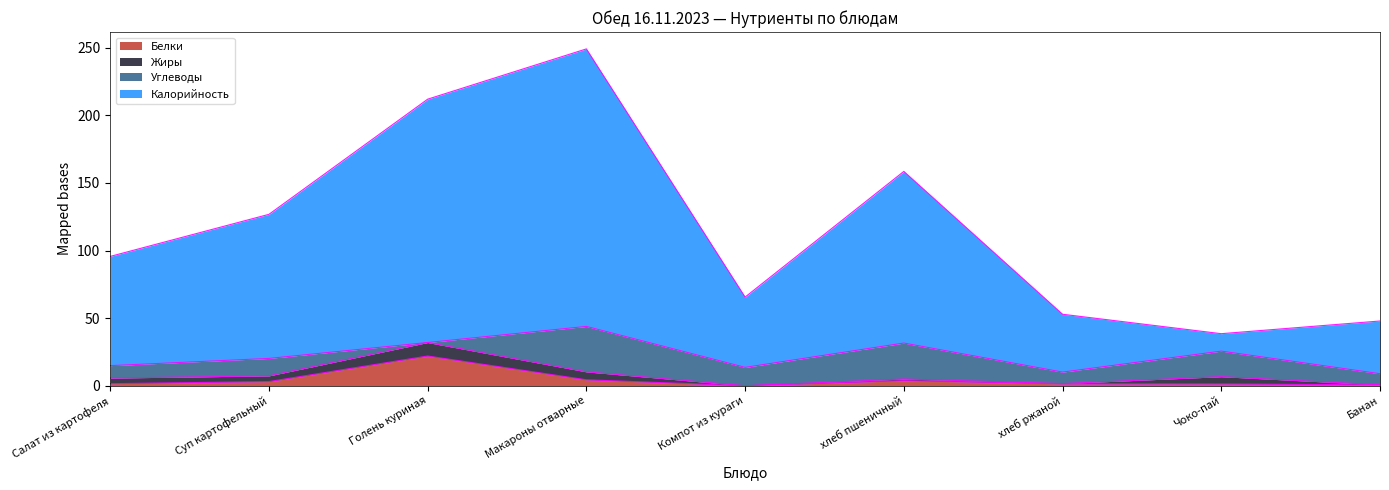

Which has a higher value, Голень куриная or Чоко-пай?

Голень куриная